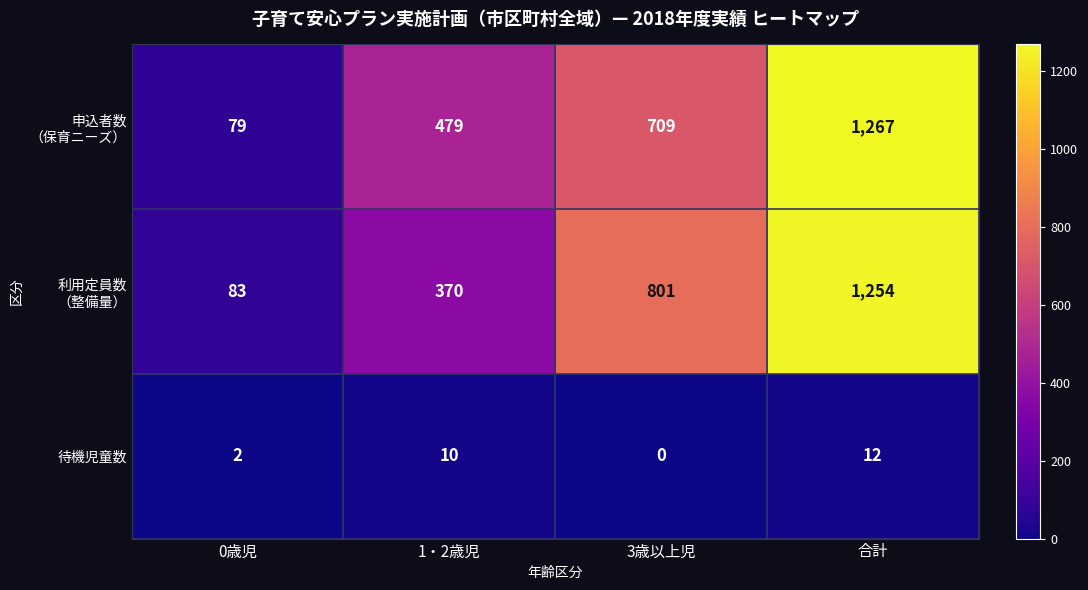

What is the spread (max minus min) of values at 0歳児?

81